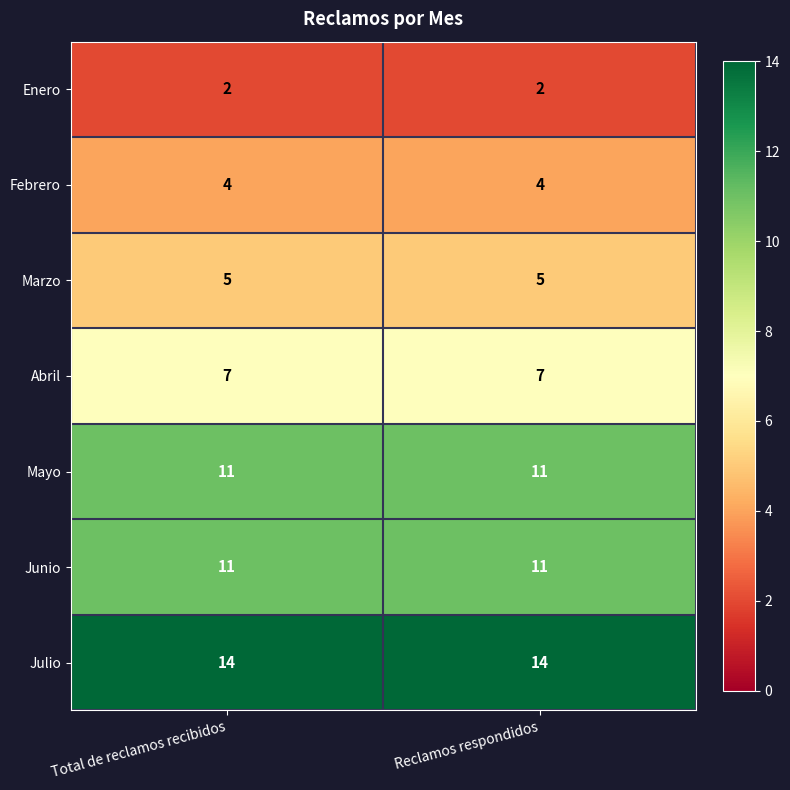

Reading left to right, transcribe all the data shown in this chart.

Enero: Total de reclamos recibidos=2	Reclamos respondidos=2
Febrero: Total de reclamos recibidos=4	Reclamos respondidos=4
Marzo: Total de reclamos recibidos=5	Reclamos respondidos=5
Abril: Total de reclamos recibidos=7	Reclamos respondidos=7
Mayo: Total de reclamos recibidos=11	Reclamos respondidos=11
Junio: Total de reclamos recibidos=11	Reclamos respondidos=11
Julio: Total de reclamos recibidos=14	Reclamos respondidos=14